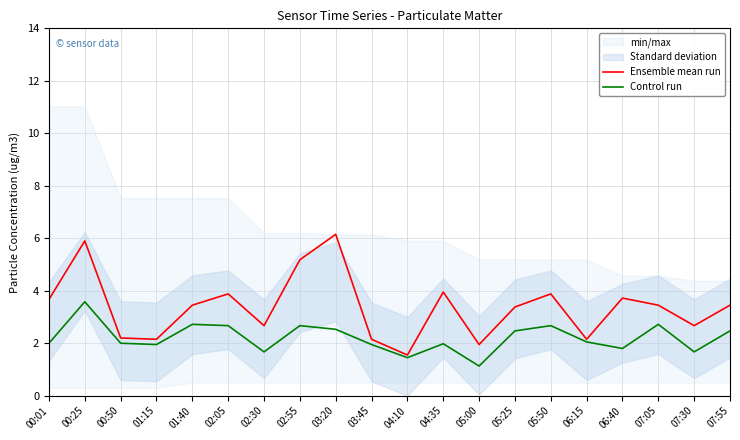

Is it true that Control run equals 1.7 at 07:30?

True